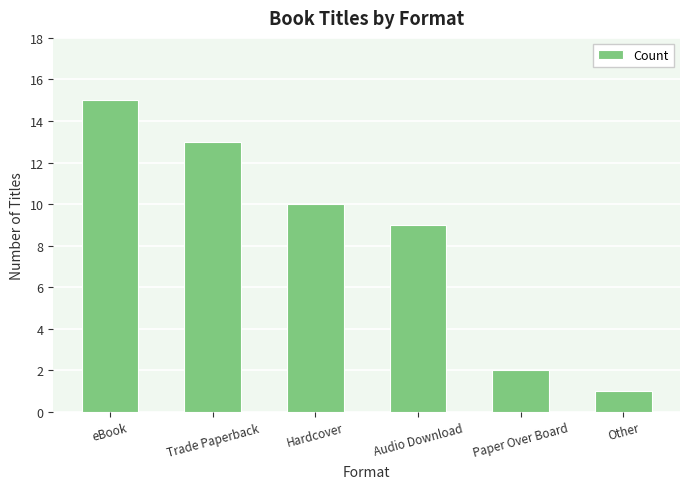

Read the value at Hardcover.

10